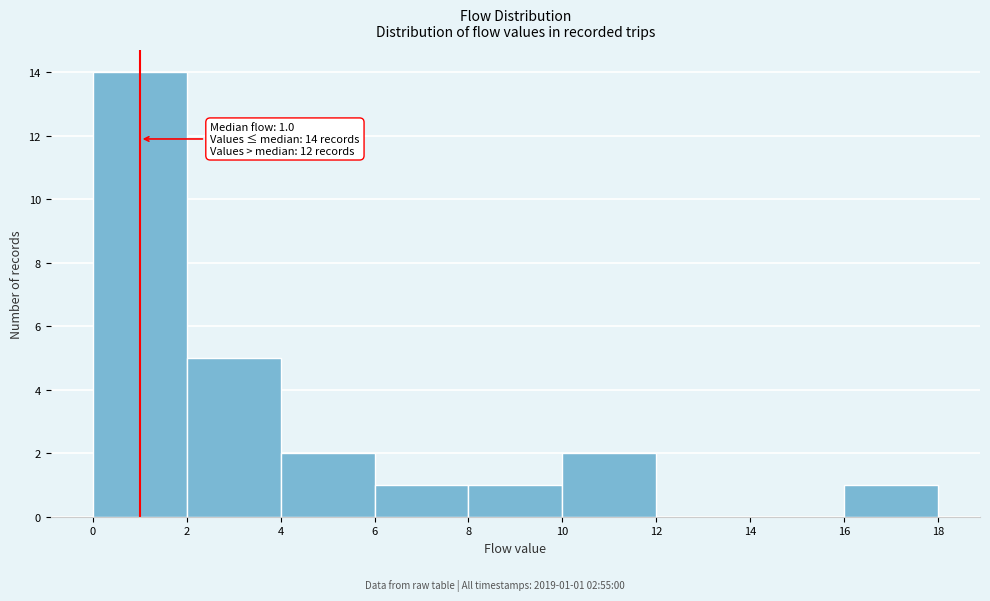

Which range on the x-axis has the tallest bar?

0 to 2